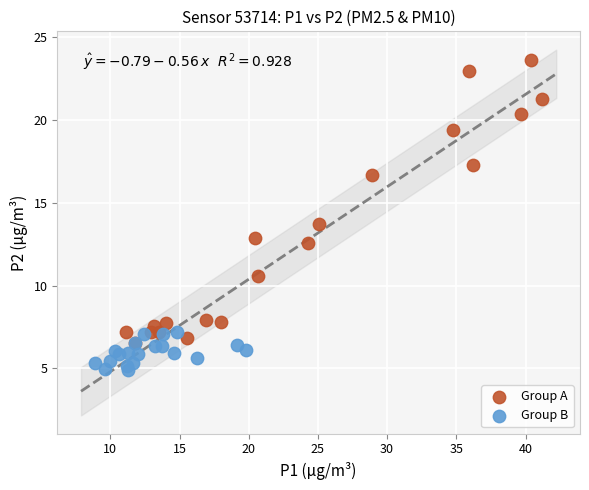

Which series has the widest spread of Y values?

Group A